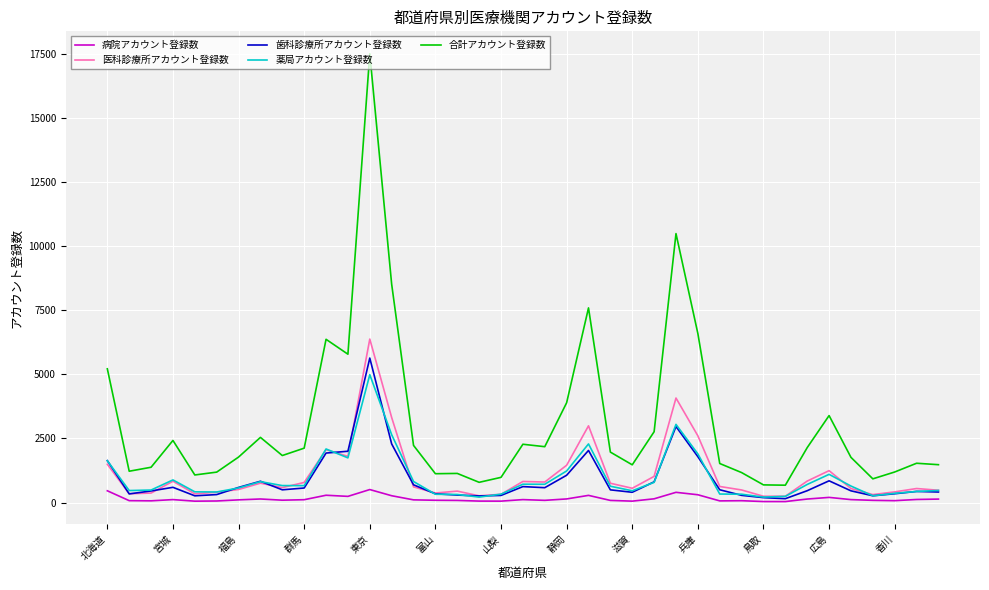

True or false: 薬局アカウント登録数 and 合計アカウント登録数 cross at least once.

False